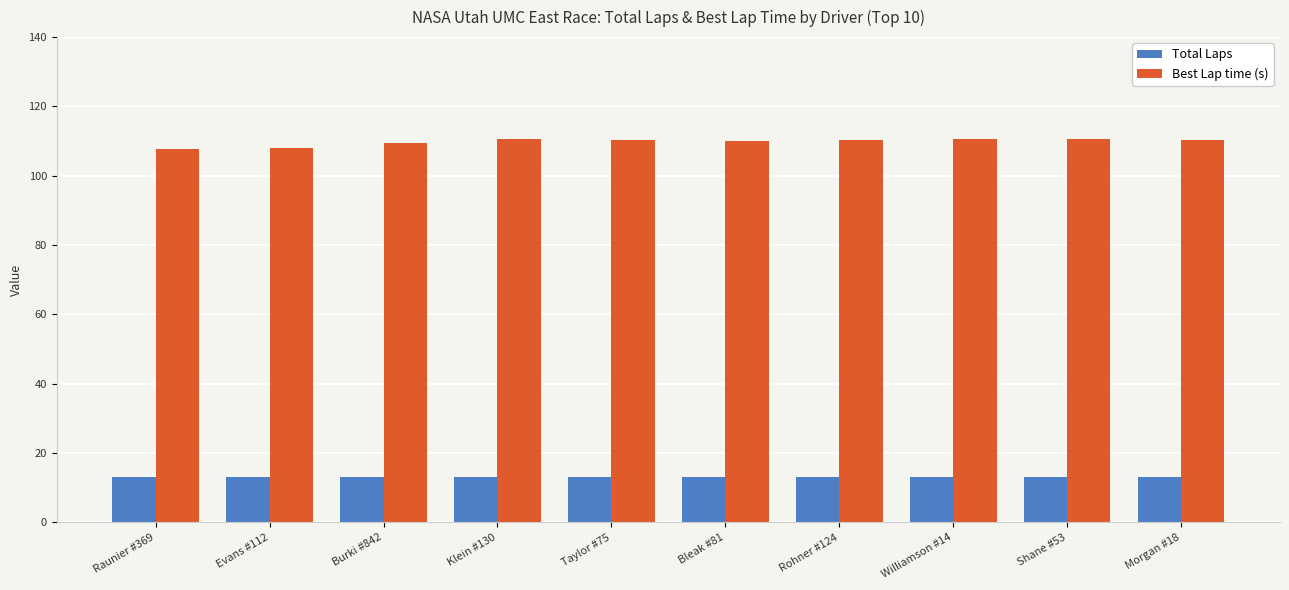

How many groups of bars are there?

10